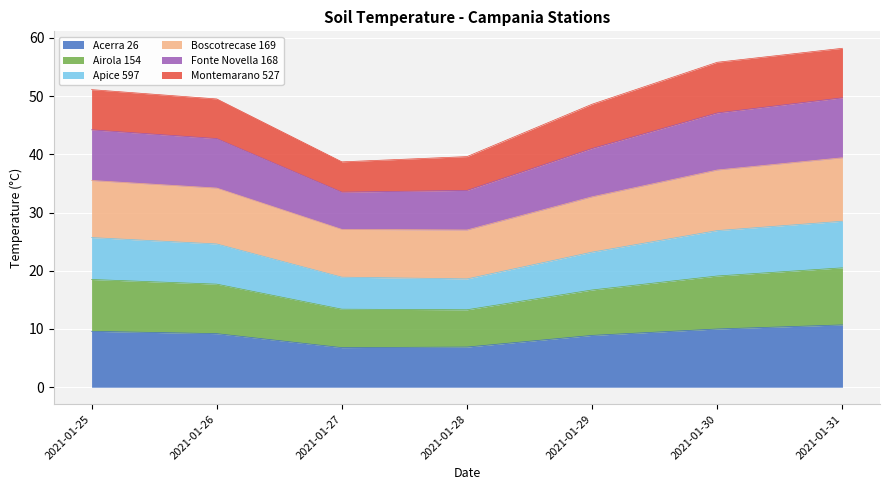

What is the highest value of the Acerra 26 series?

10.7